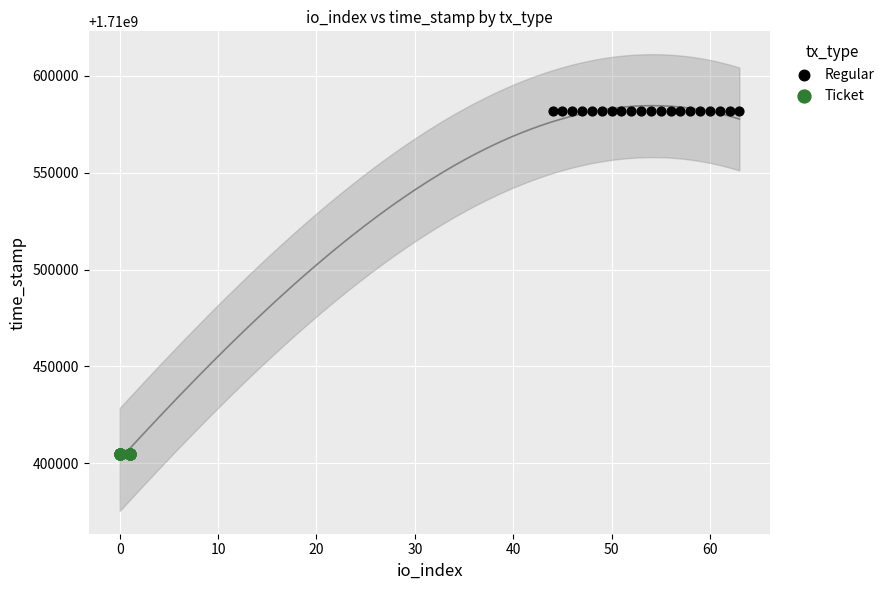

Which series contains the lowest Y value?

Ticket